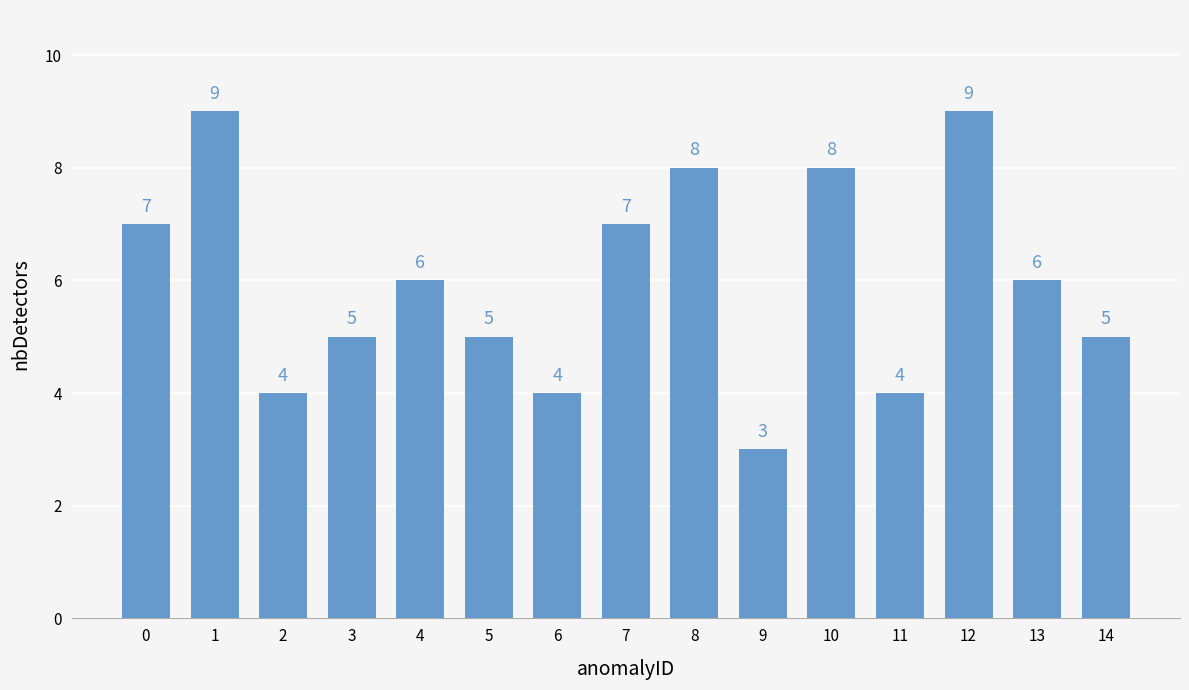

Is it true that the value at 2 is 4?

True